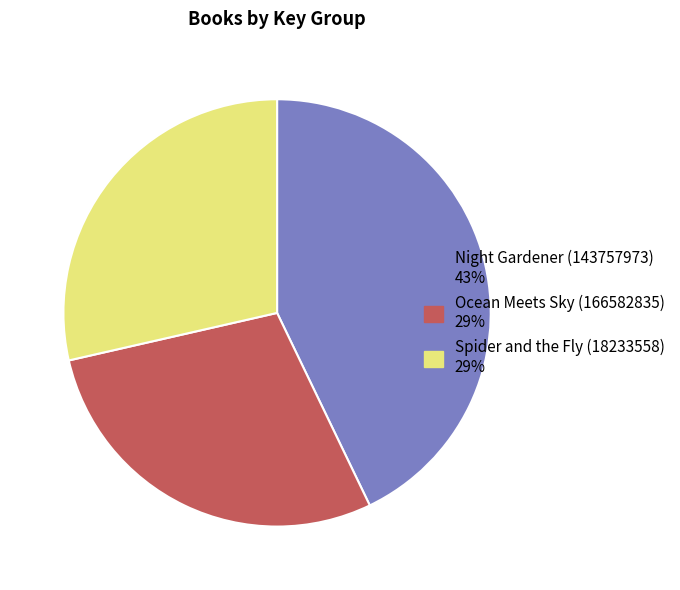

The Night Gardener (143757973) slice represents 58% of the pie. True or false?

False